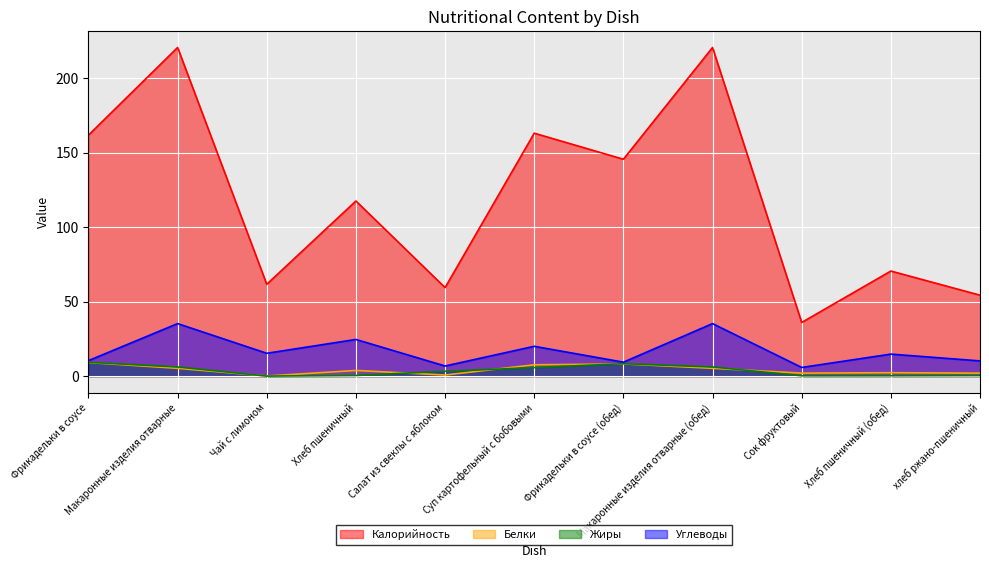

Reading left to right, what are all the values shown in this chart?

Калорийность: 161.7	220.5	61.6	117.5	59.4	163.0	145.5	220.5	36.0	70.5	54.3
Белки: 9.1	5.2	0.1	3.8	0.7	7.6	8.2	5.2	2.0	2.3	2.0
Жиры: 9.2	6.1	0.0	0.4	3.2	5.7	8.3	6.1	0.2	0.2	0.4
Углеводы: 10.4	35.2	15.3	24.6	6.8	20.0	9.3	35.2	5.8	14.8	10.2